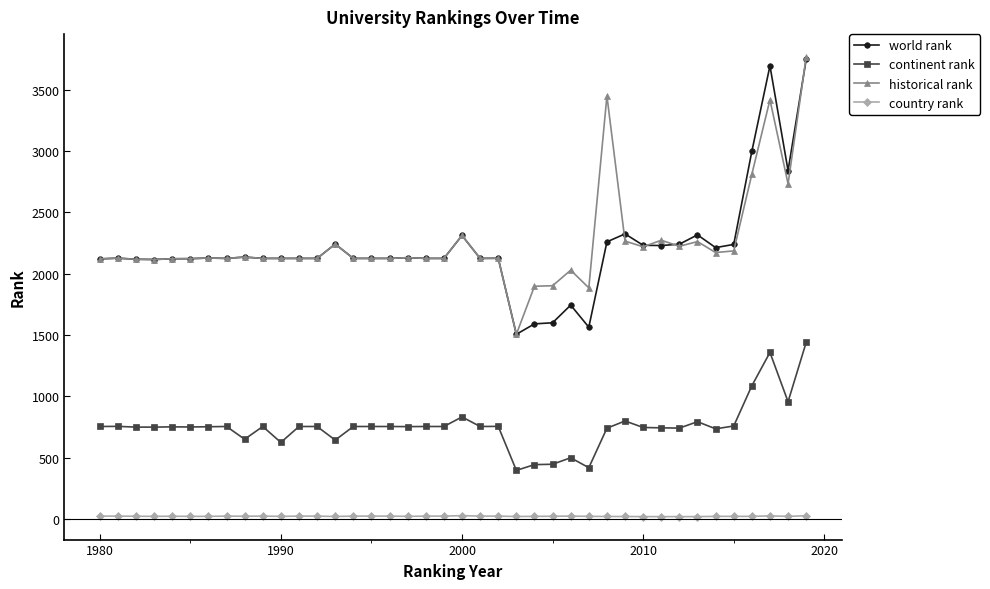

Count the number of data series in this chart.

4